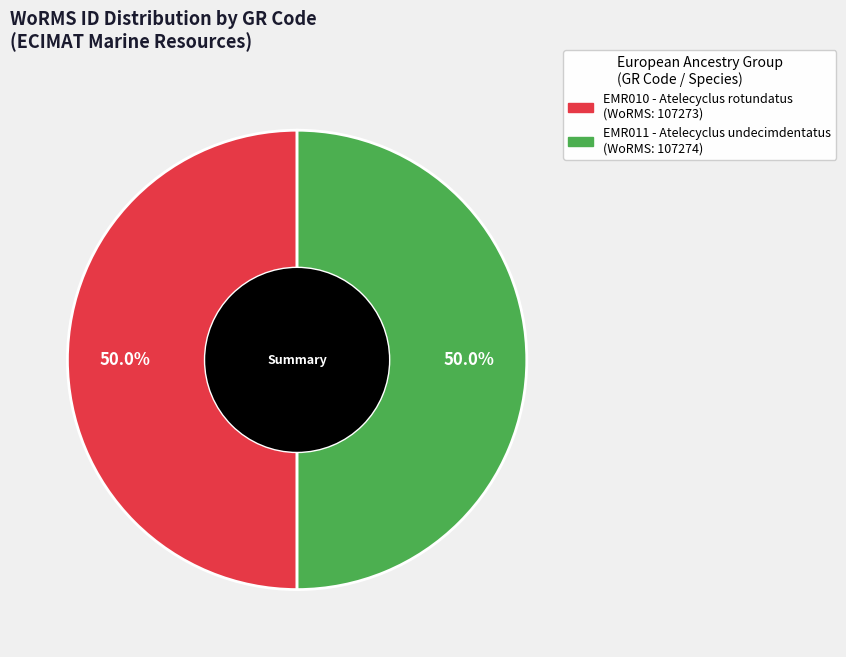

What is the ratio of the value at EMR011 - Atelecyclus undecimdentatus to the value at EMR010 - Atelecyclus rotundatus?

1.0